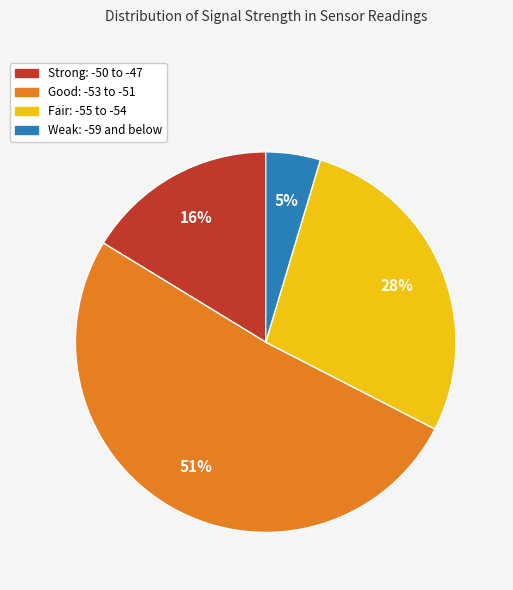

Is there a majority slice in this chart?

Yes